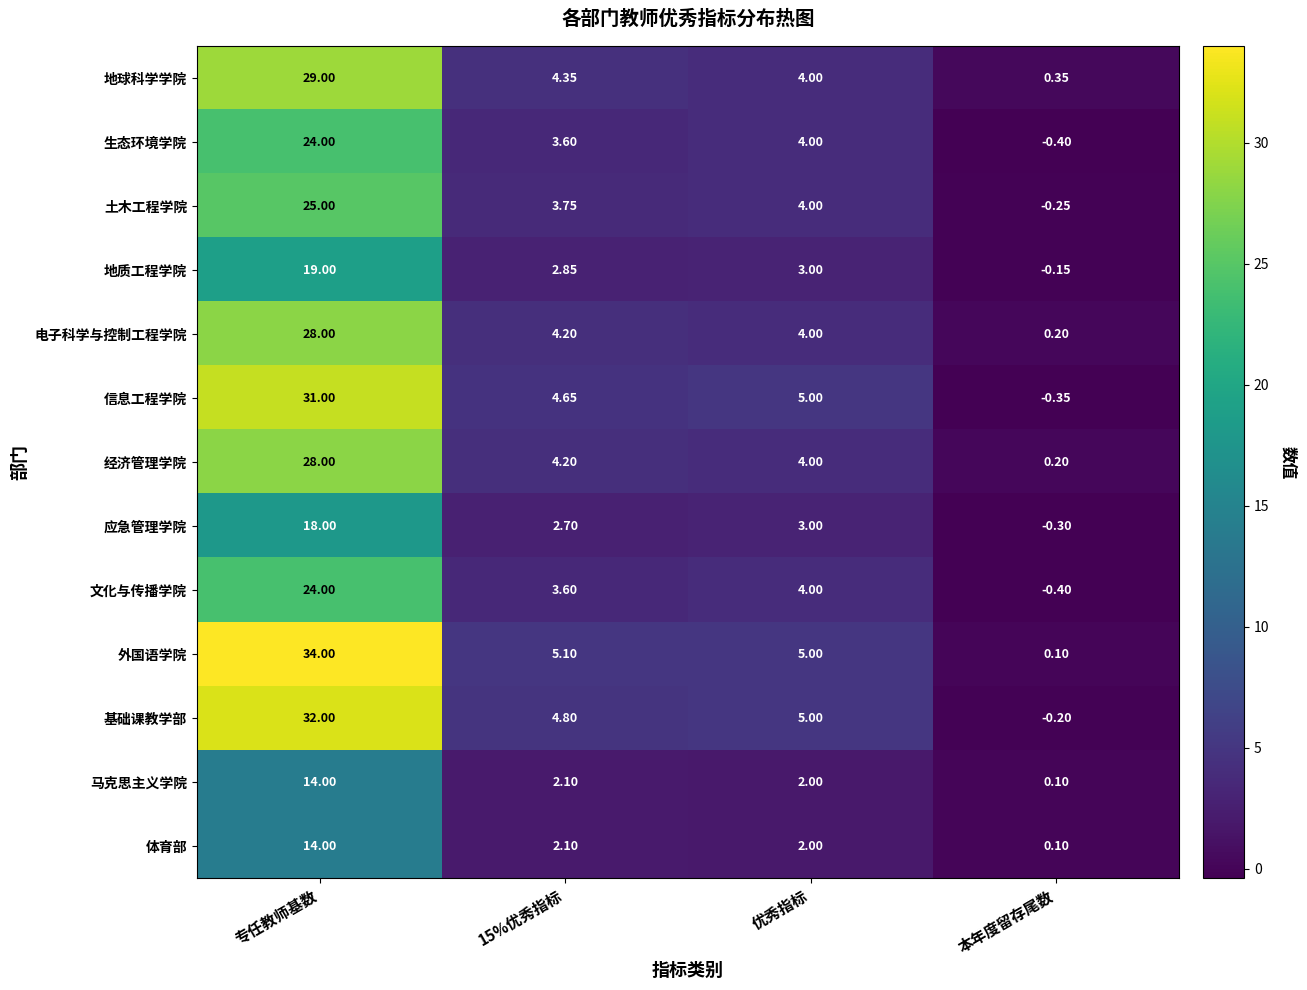

Which series has the largest total across all categories?

外国语学院